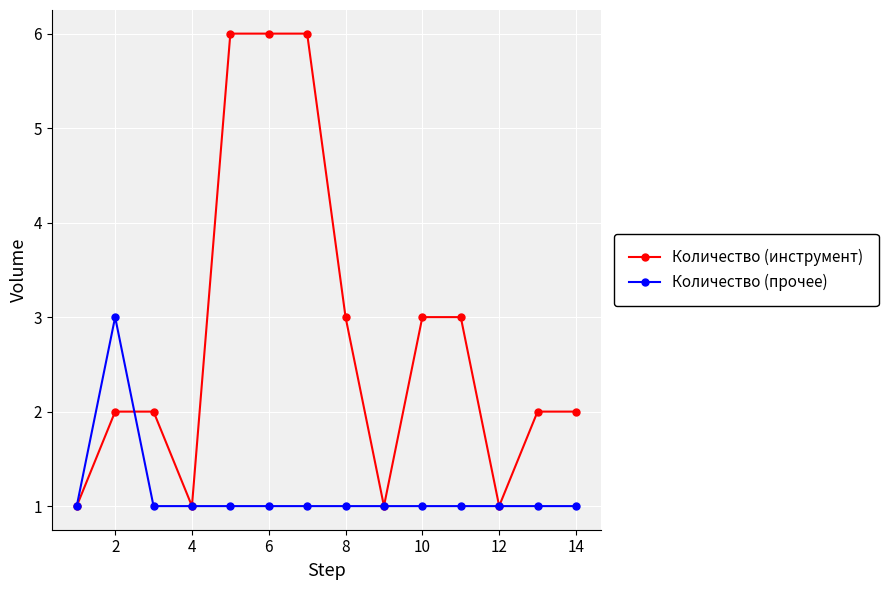

Reading right to left, extract all data points from this chart.

Количество (инструмент): 2	2	1	3	3	1	3	6	6	6	1	2	2	1
Количество (прочее): 1	1	1	1	1	1	1	1	1	1	1	1	3	1